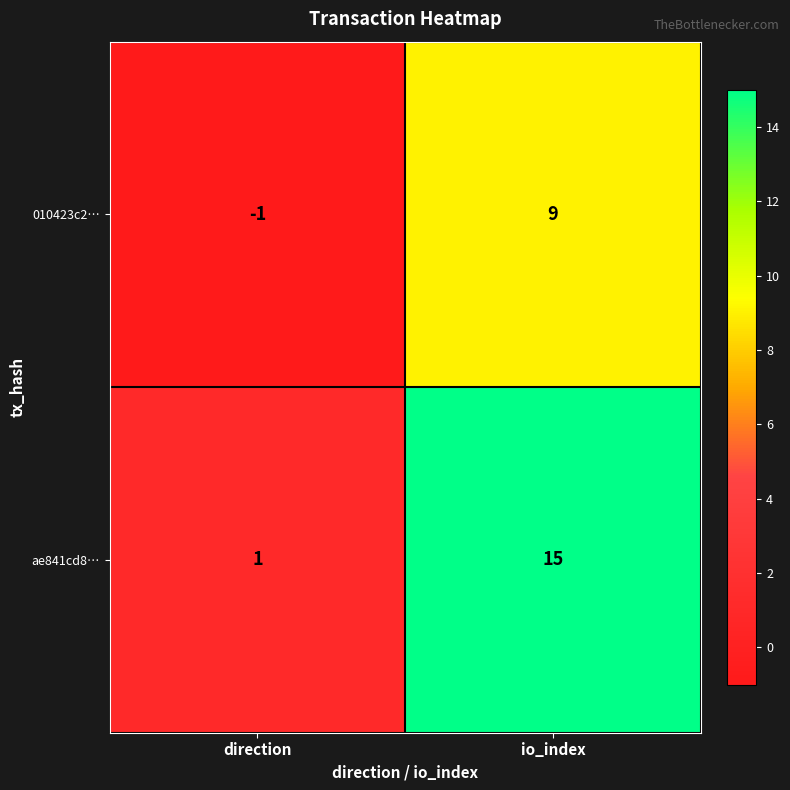

Reading right to left, list all the values displayed in this chart.

010423c2…: io_index=9	direction=-1
ae841cd8…: io_index=15	direction=1